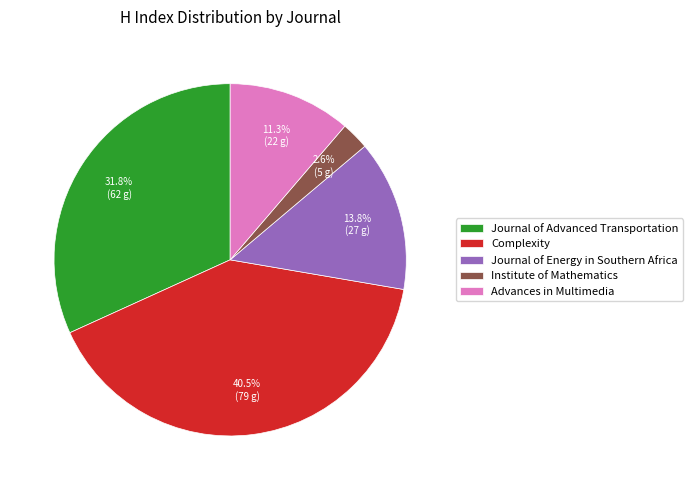

To the nearest percent, what is the difference between the largest and smallest slice percentages?

38%